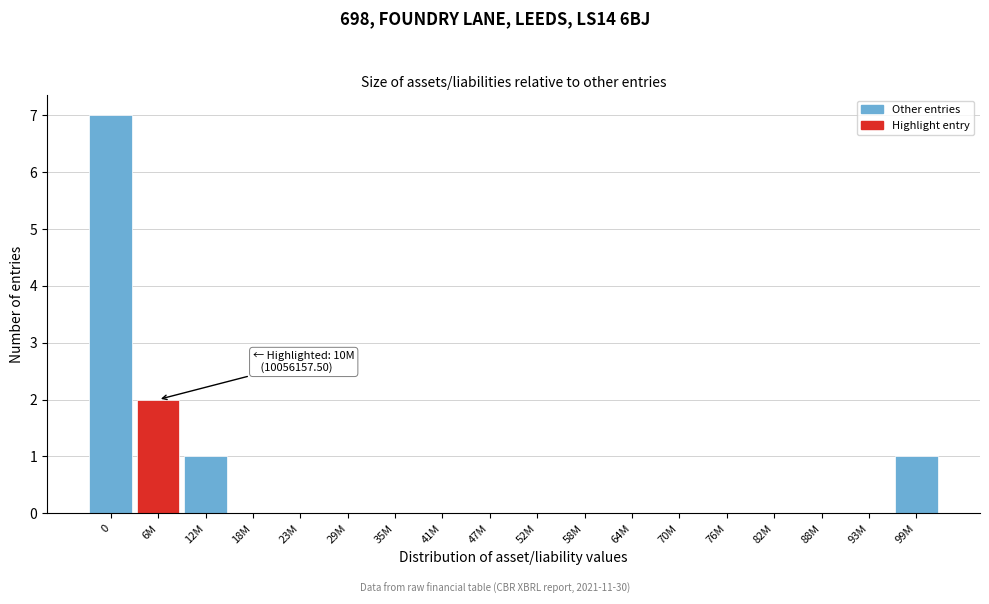

Reading left to right, transcribe all the data shown in this chart.

0=7	6M=2	12M=1	18M=0	23M=0	29M=0	35M=0	41M=0	47M=0	52M=0	58M=0	64M=0	70M=0	76M=0	82M=0	88M=0	93M=0	99M=1